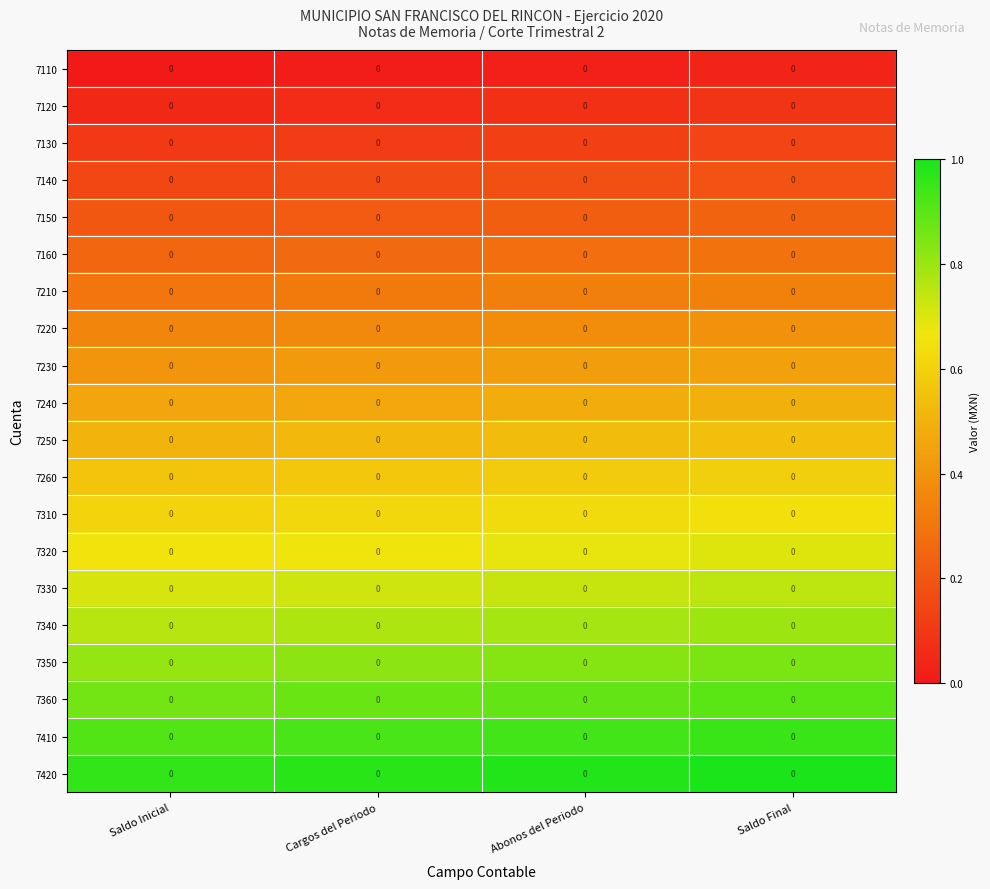

What is the total value across all series at Saldo Inicial?

9.6